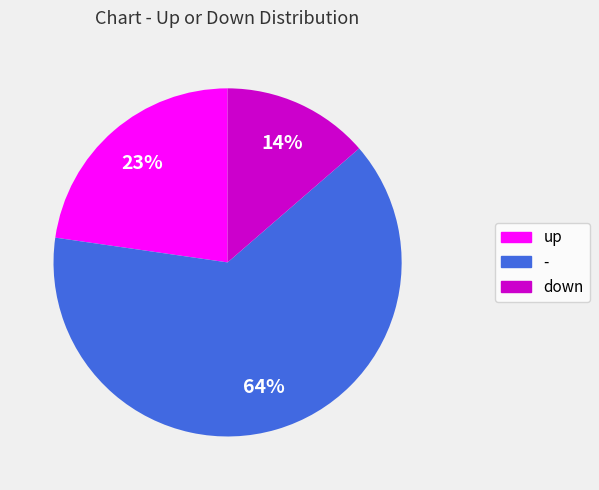

To the nearest percent, what is the average slice percentage?

33%